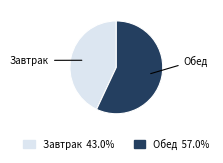

Which has a higher value, Обед or Завтрак?

Обед